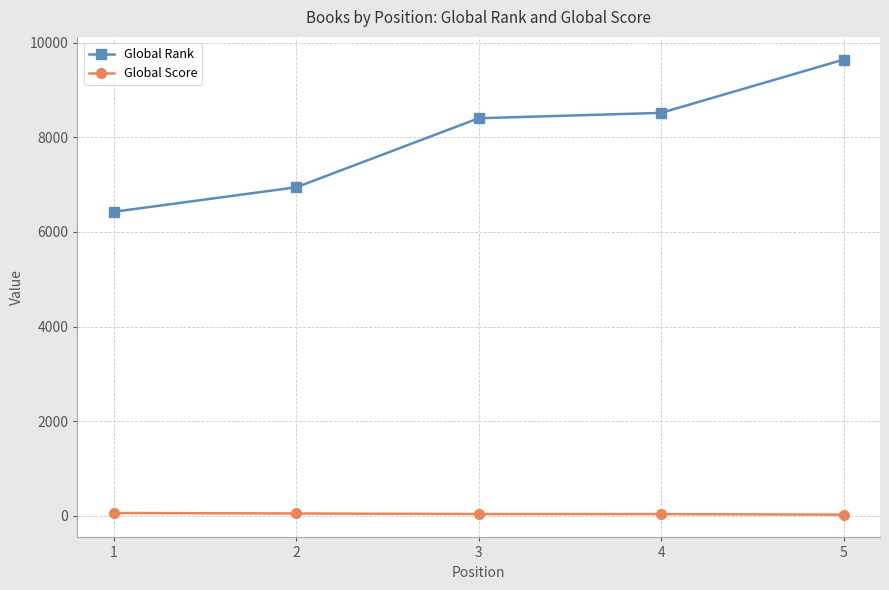

Count the number of data series in this chart.

2